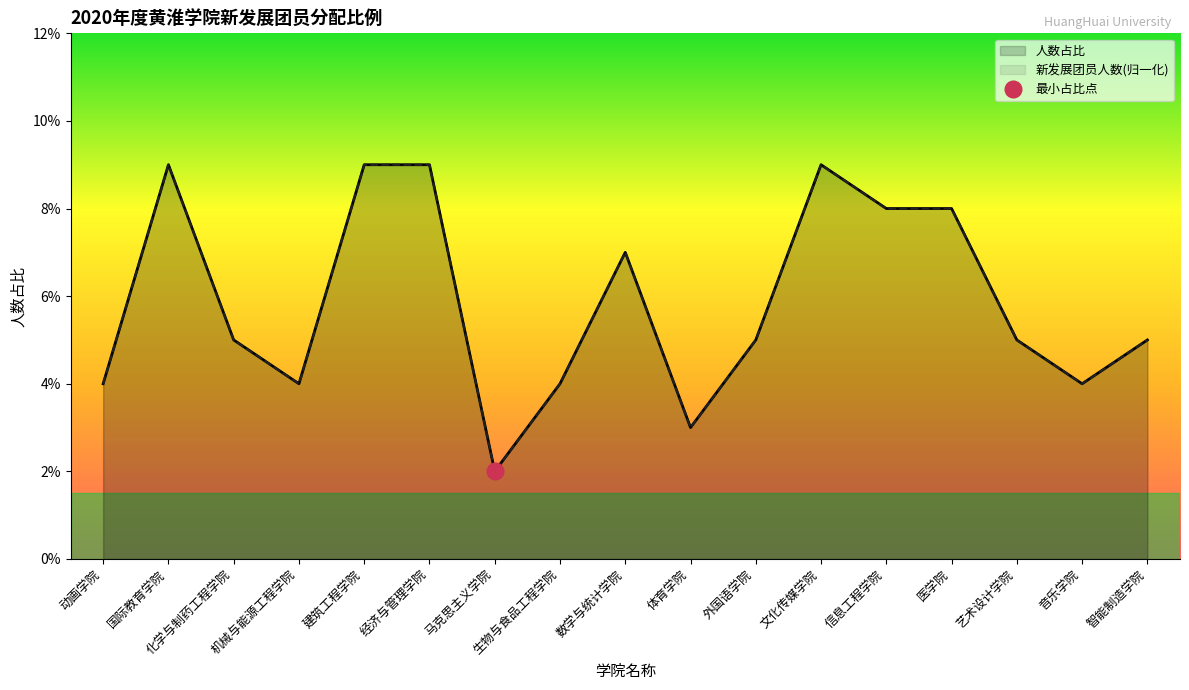

How many series are shown in this chart?

2